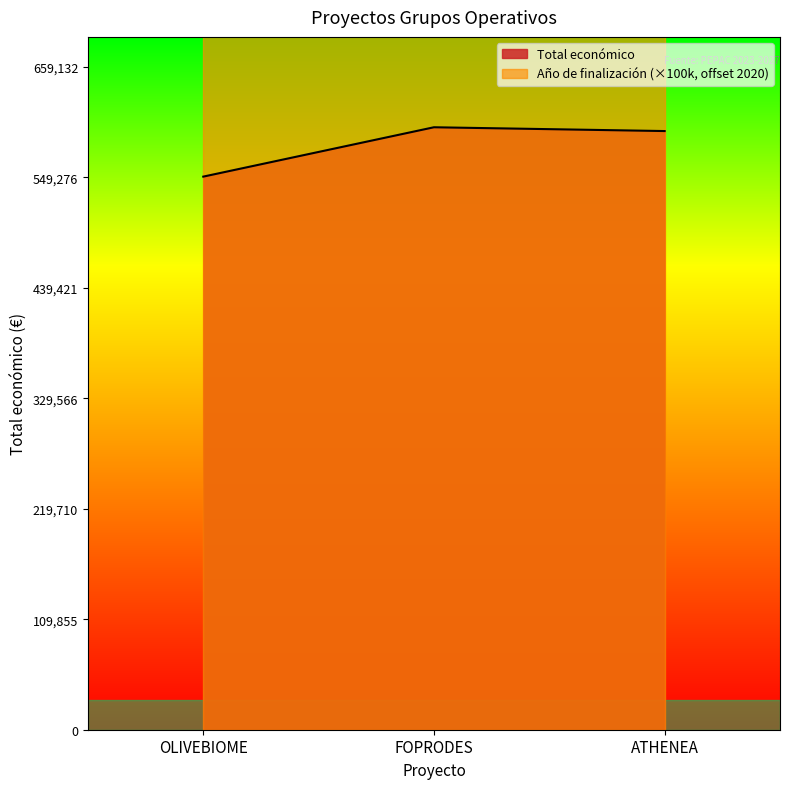

Which has a higher value, OLIVEBIOME or FOPRODES?

FOPRODES